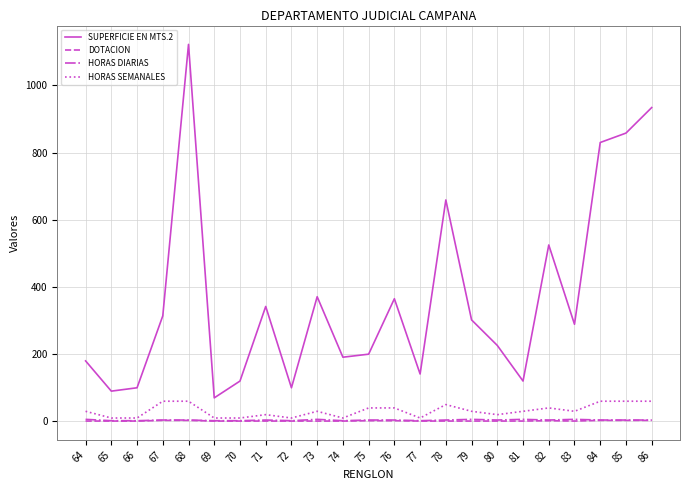

At which category does the chart reach its peak across all series?

68